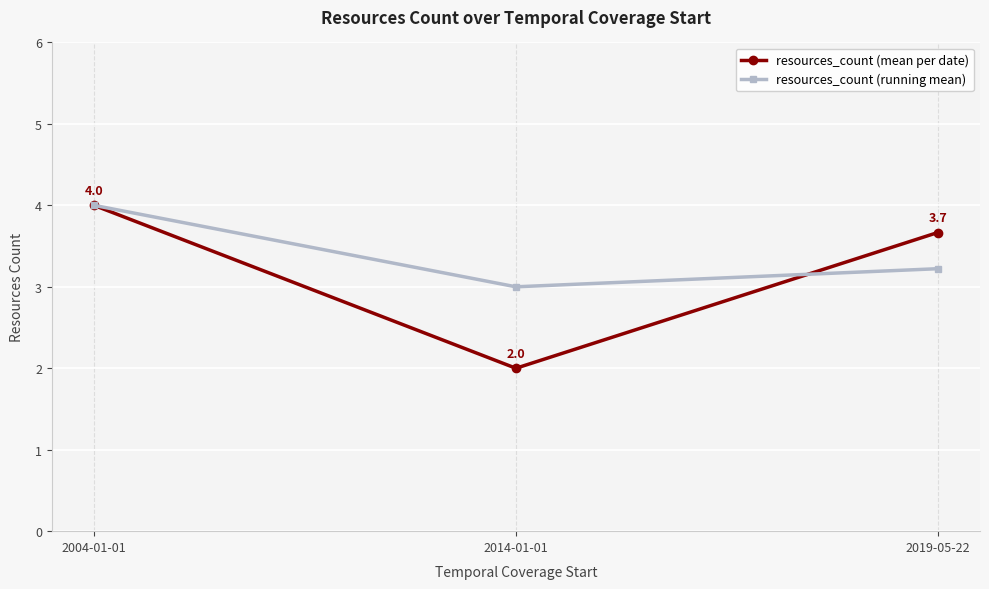

What is the average value of the resources_count (running mean) series?

3.4